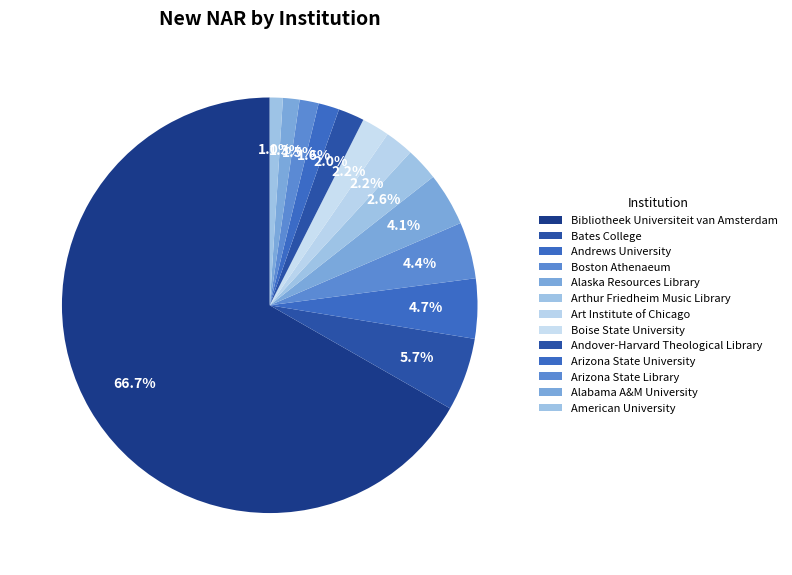

To the nearest percent, what is the combined percentage of Alabama A&M University and Boston Athenaeum?

6%